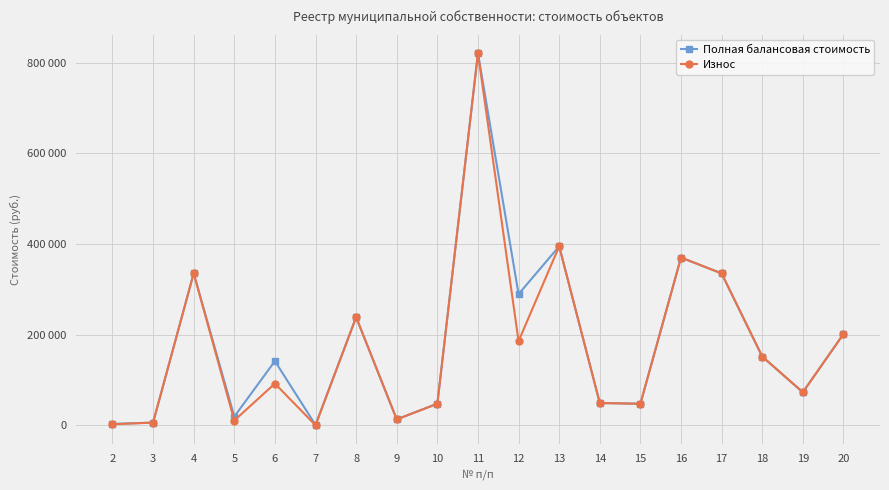

Does the chart have visible grid lines?

Yes